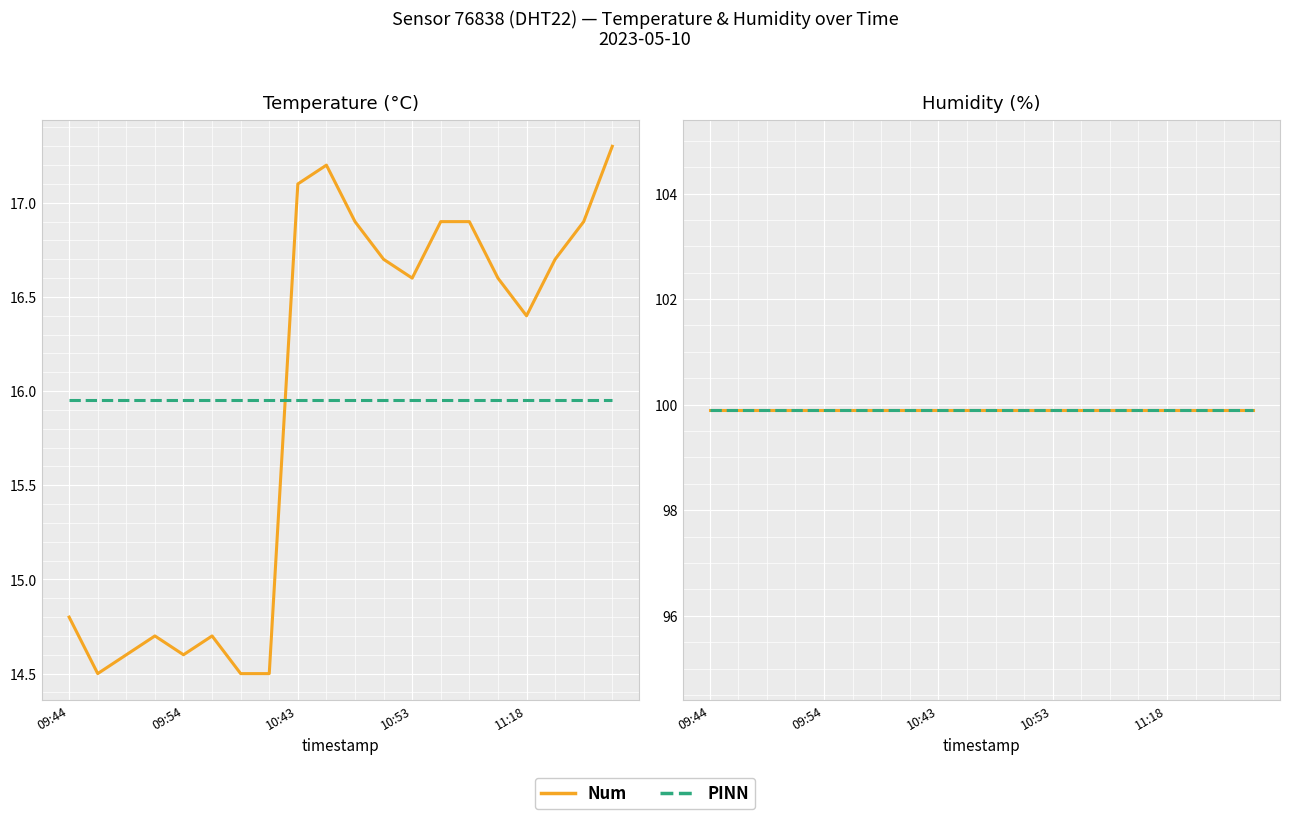

What is the smallest value displayed?

14.5